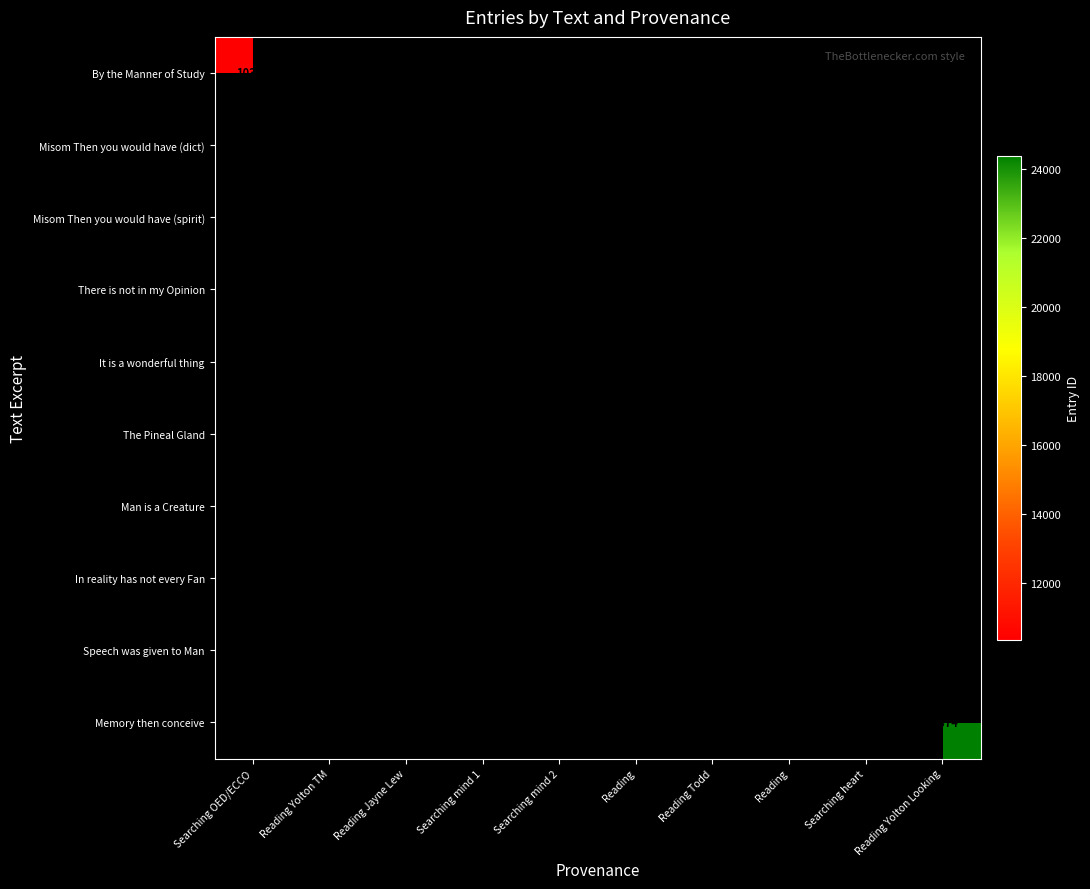

What is the minimum value shown in the chart?

10356.0